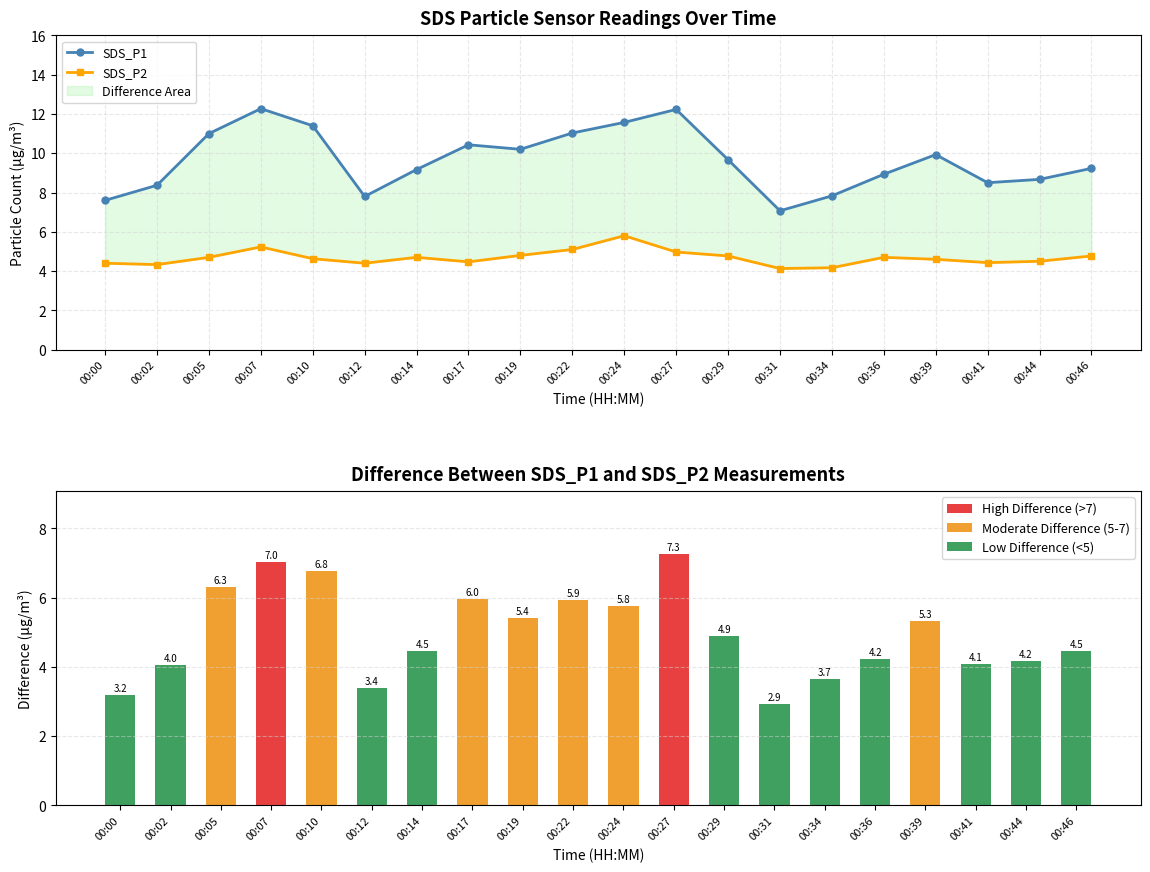

At which category does the chart reach its peak across all series?

00:07